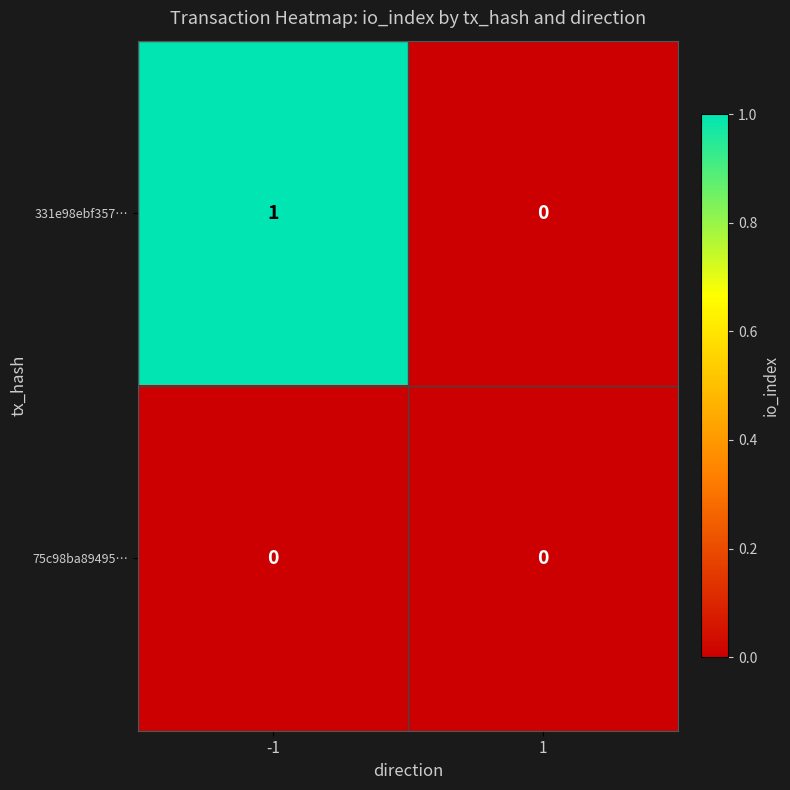

Which series changed the most between -1 and 1?

331e98ebf357…